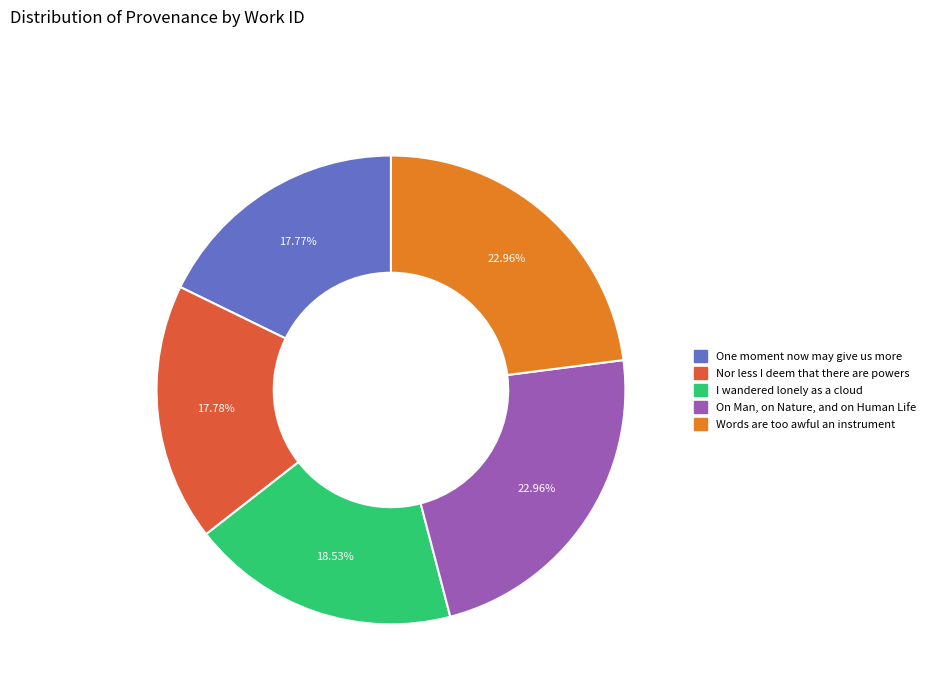

To the nearest percent, what is the difference between the One moment now may give us more and On Man, on Nature, and on Human Life slice percentages?

5%